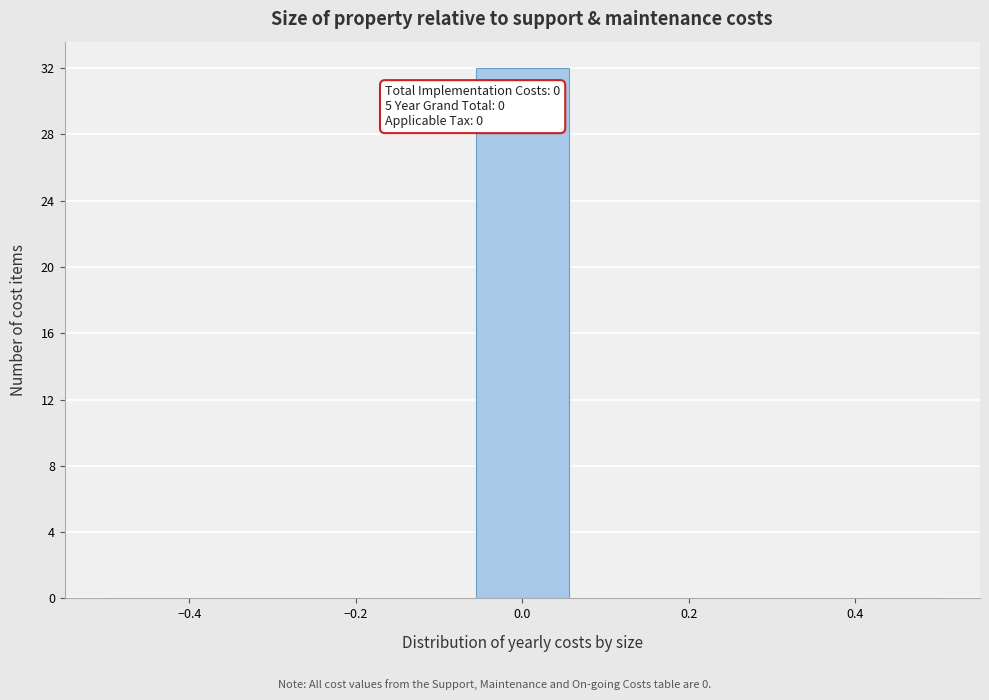

Over which range of the x-axis is the bar tallest?

-0.06 to 0.06